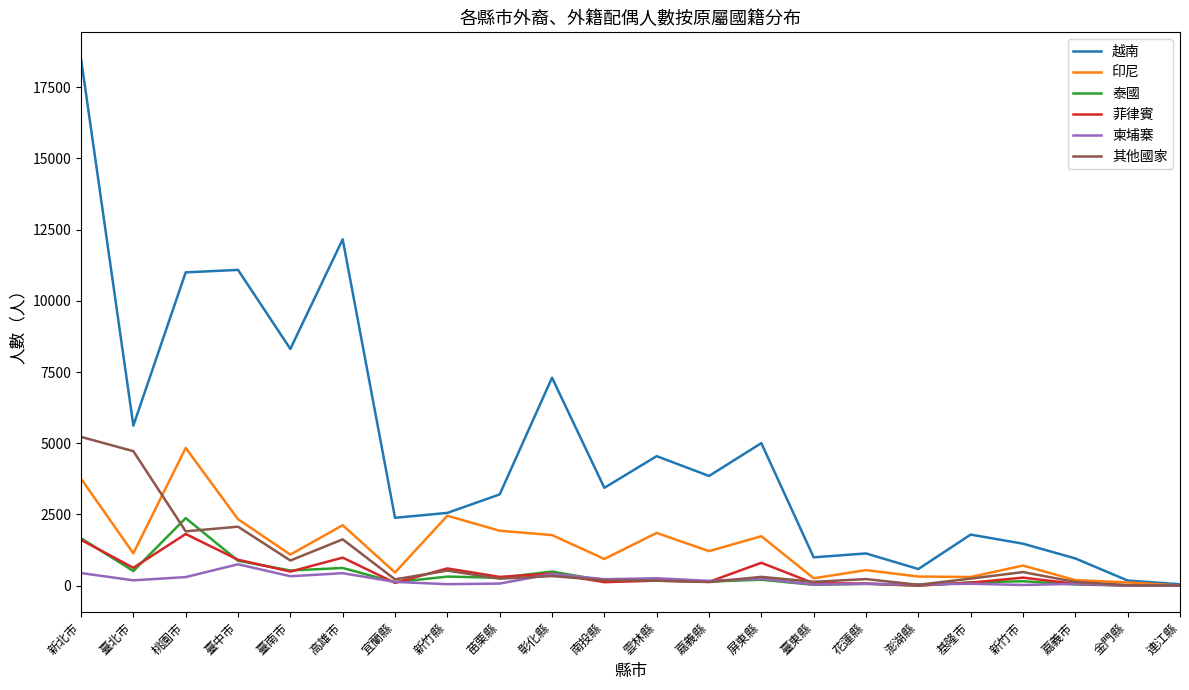

The value of 印尼 at 臺中市 is 3927. True or false?

False